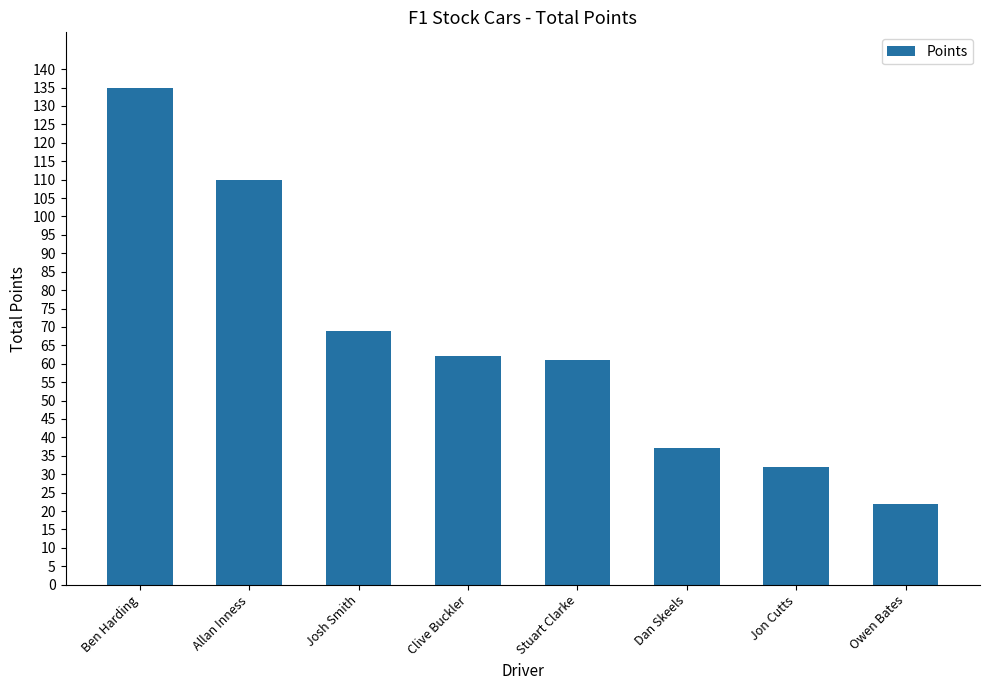

Where is the data nearest to the value 78?

Josh Smith